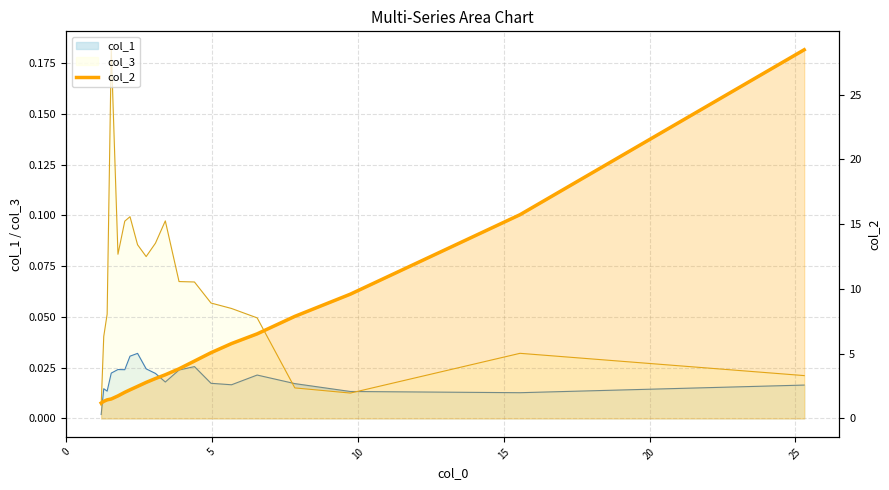

Does the chart display data point markers on the line(s)?

No